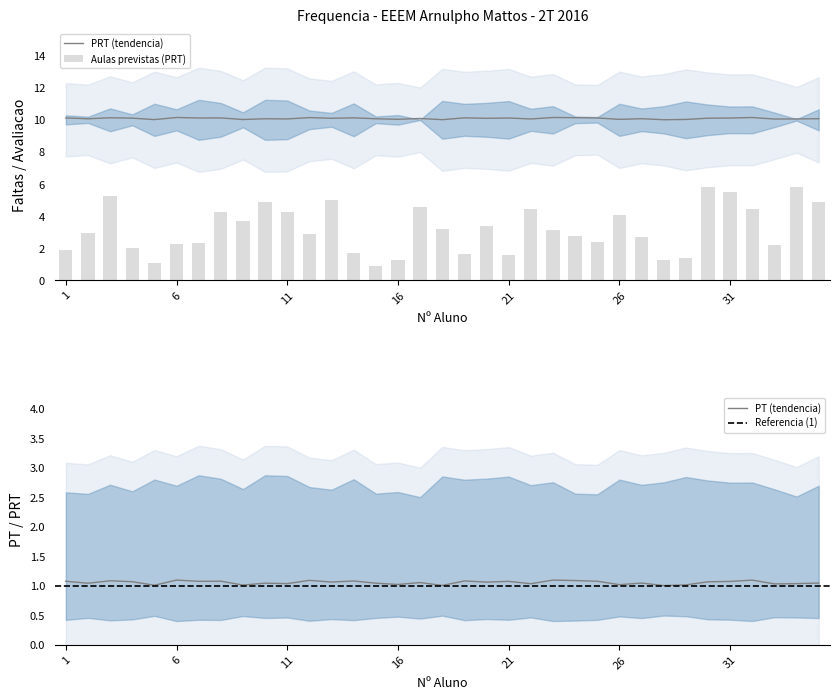

What is the lowest value of the PRT (tendencia) series?

10.0